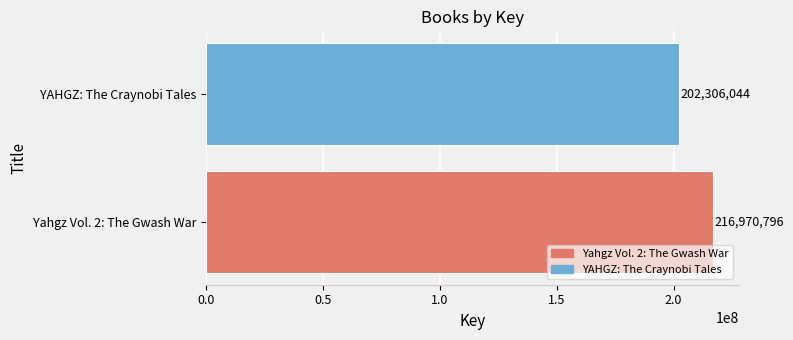

What is the sum of the values at Yahgz Vol. 2: The Gwash War and YAHGZ: The Craynobi Tales?

419276840